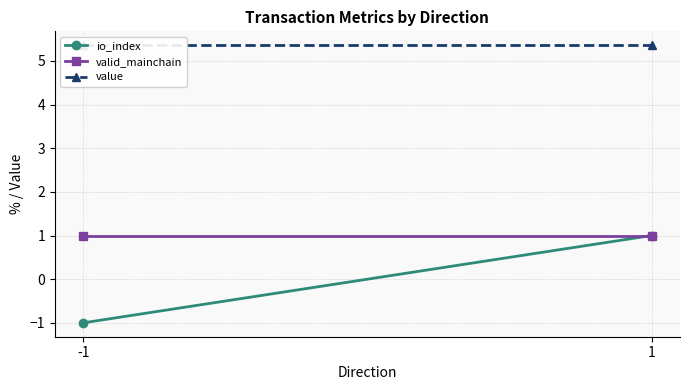

Reading right to left, list all the values displayed in this chart.

io_index: 1=1.0	-1=-1.0
valid_mainchain: 1=1.0	-1=1.0
value: 1=5.4	-1=5.4